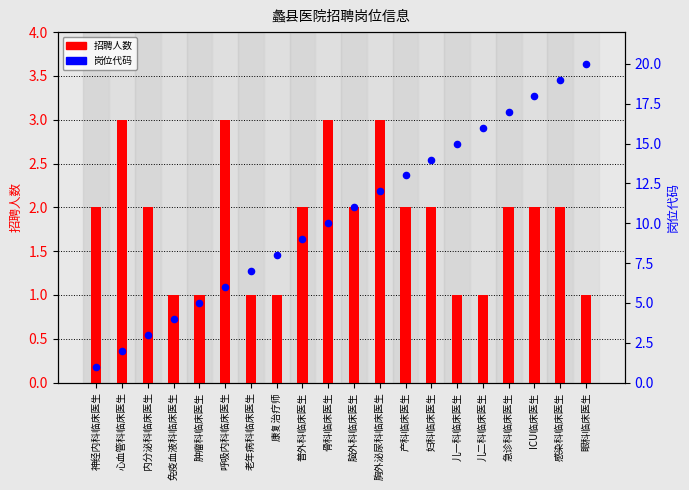

At how many categories does at least one series exceed 3?

17